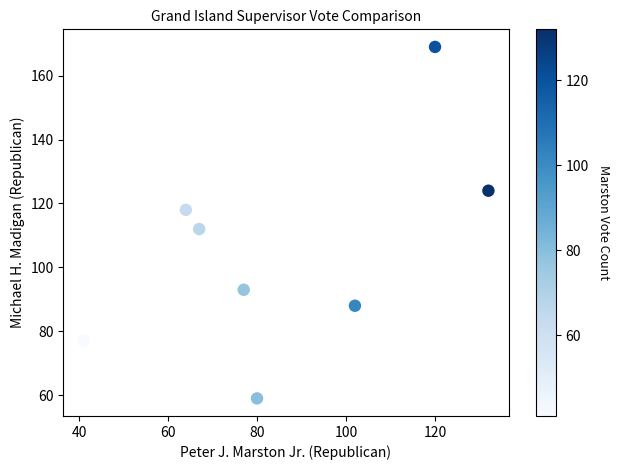

What Y value in the scatter plot is closest to 114?

112